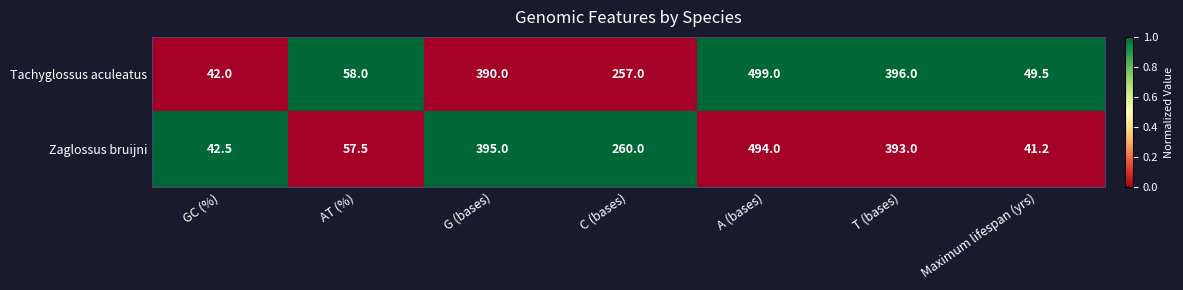

Reading left to right, list all the values displayed in this chart.

Tachyglossus aculeatus: 42.0	58.0	390.0	257.0	499.0	396.0	49.5
Zaglossus bruijni: 42.5	57.5	395.0	260.0	494.0	393.0	41.2